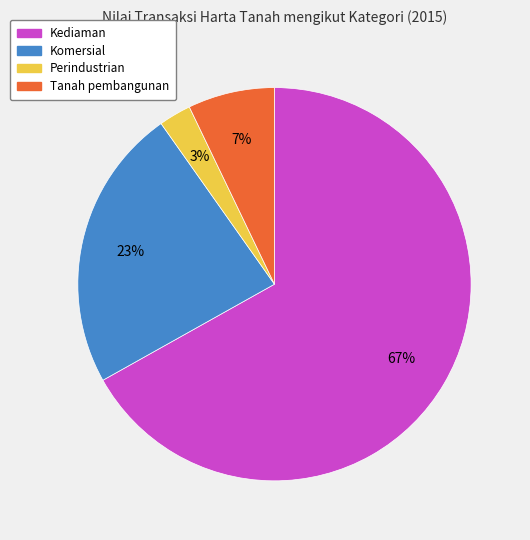

To the nearest percent, what is the difference between the largest and smallest slice percentages?

64%